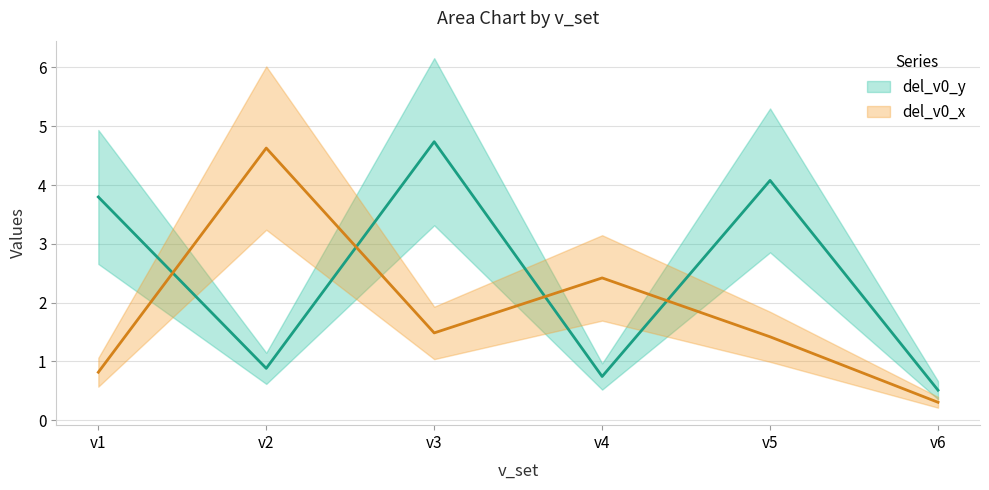

Rank the series at v4 from highest to lowest value.

del_v0_x, del_v0_y